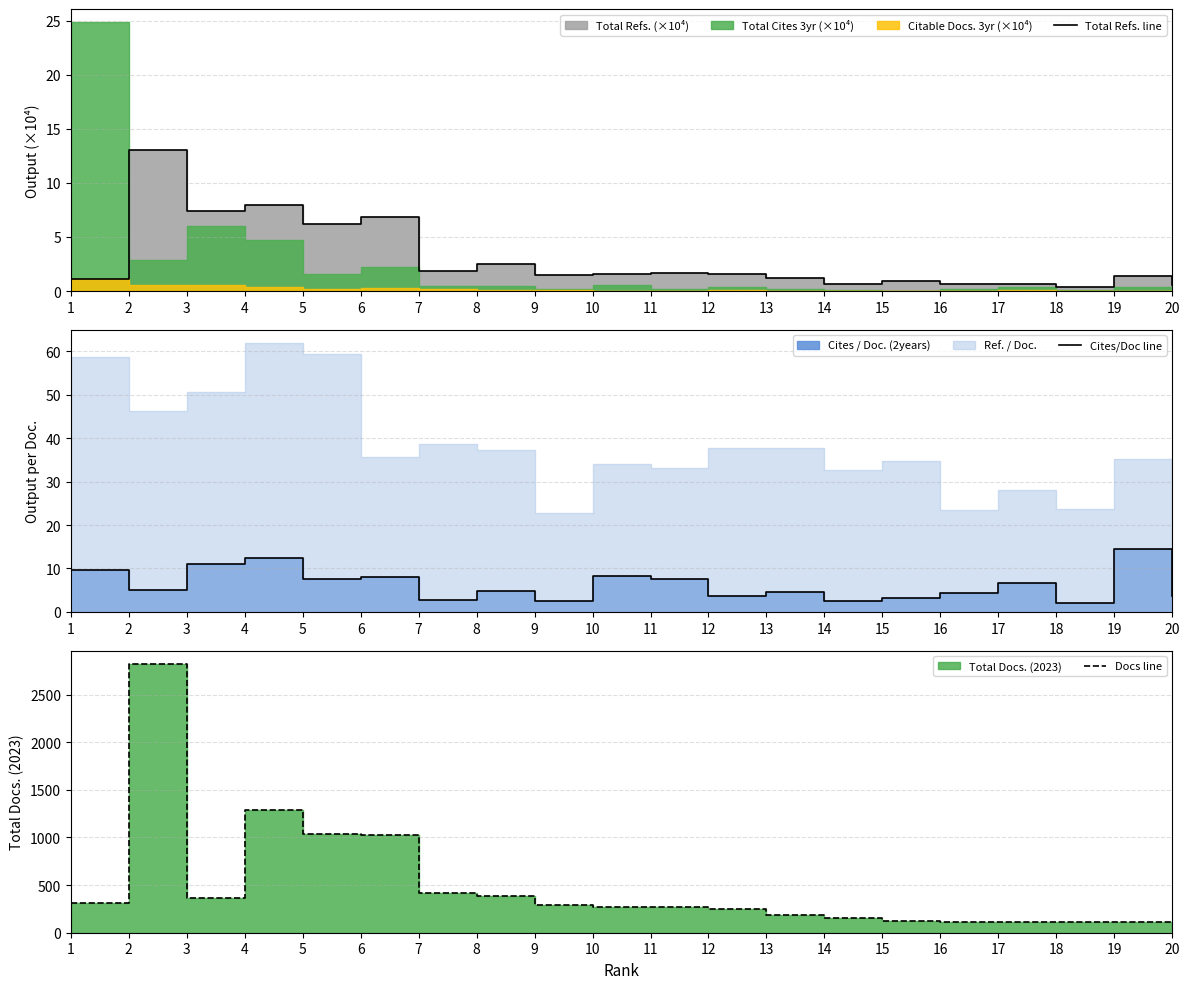

How many data points in Docs line are less than 268?

10